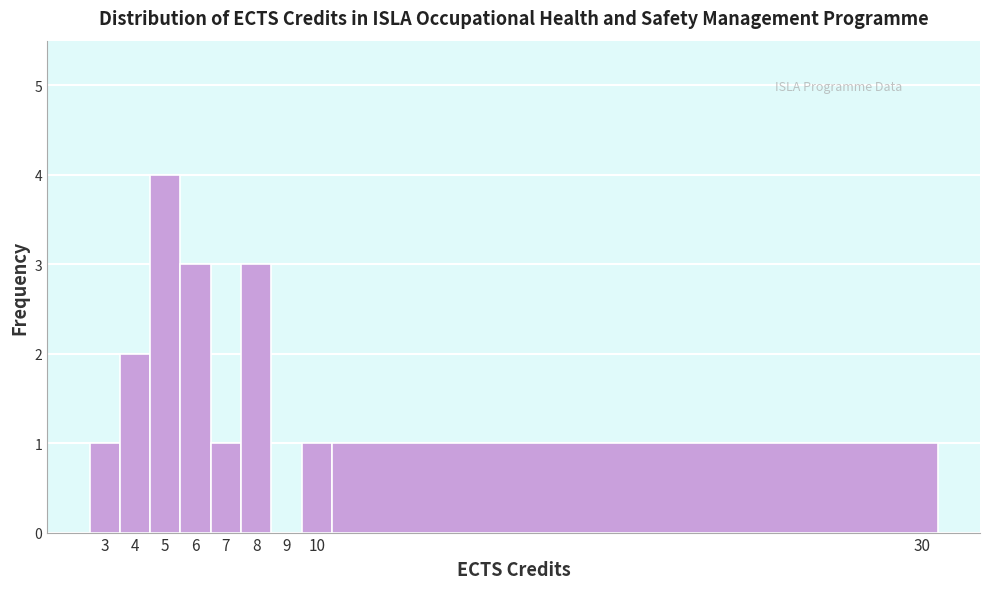

How tall is the bar that spans 10.5 to 30.5 on the x-axis? The values are not printed on the chart, so give them approximately, as read against the axis.

1